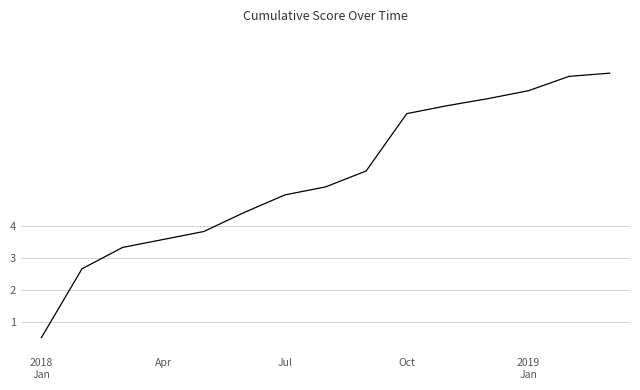

Does the chart have visible grid lines?

Yes